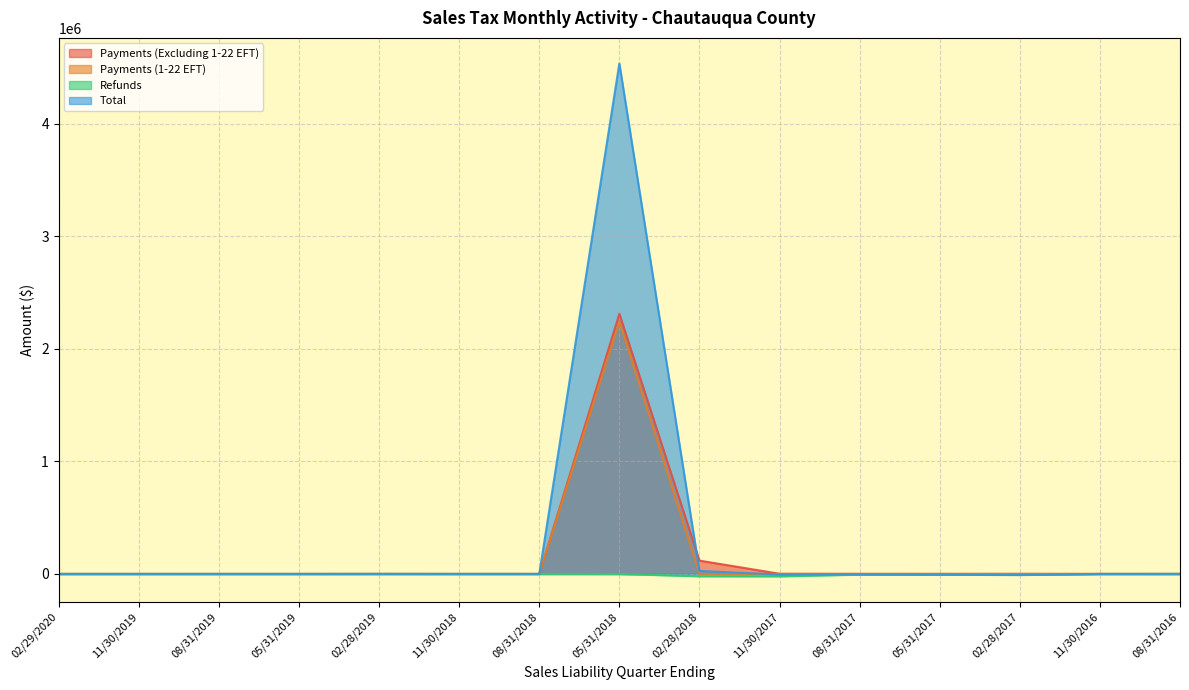

What position from the left is 02/28/2018?

9